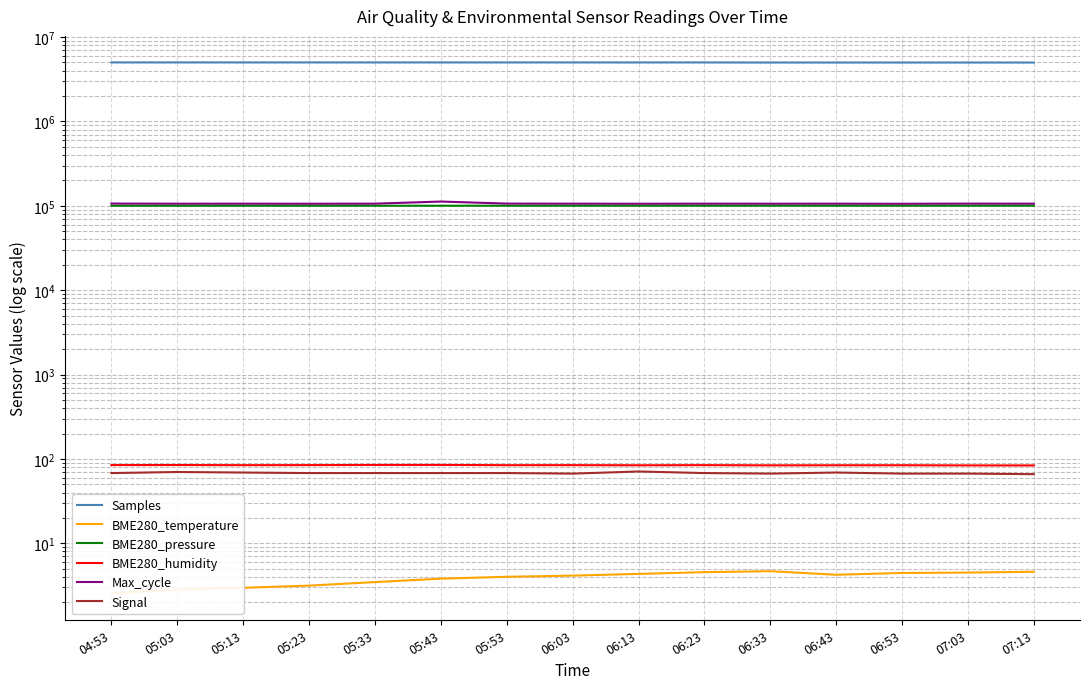

At which category is the sum across all series the highest?

05:43